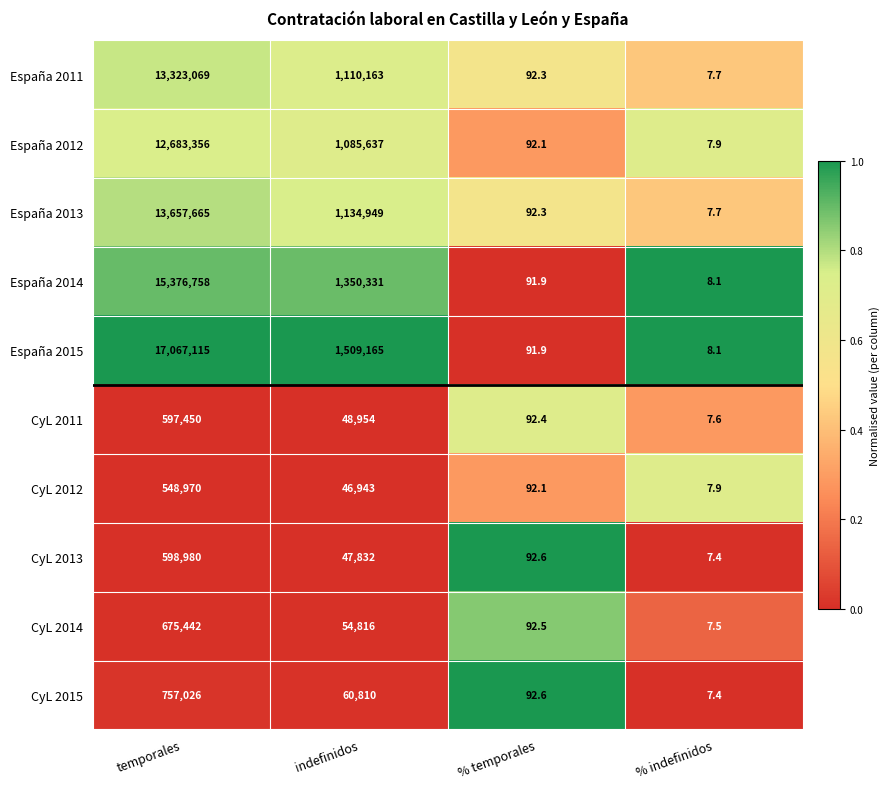

Rank the series at indefinidos from highest to lowest value.

España 2015, España 2014, España 2013, España 2011, España 2012, CyL 2015, CyL 2014, CyL 2011, CyL 2013, CyL 2012